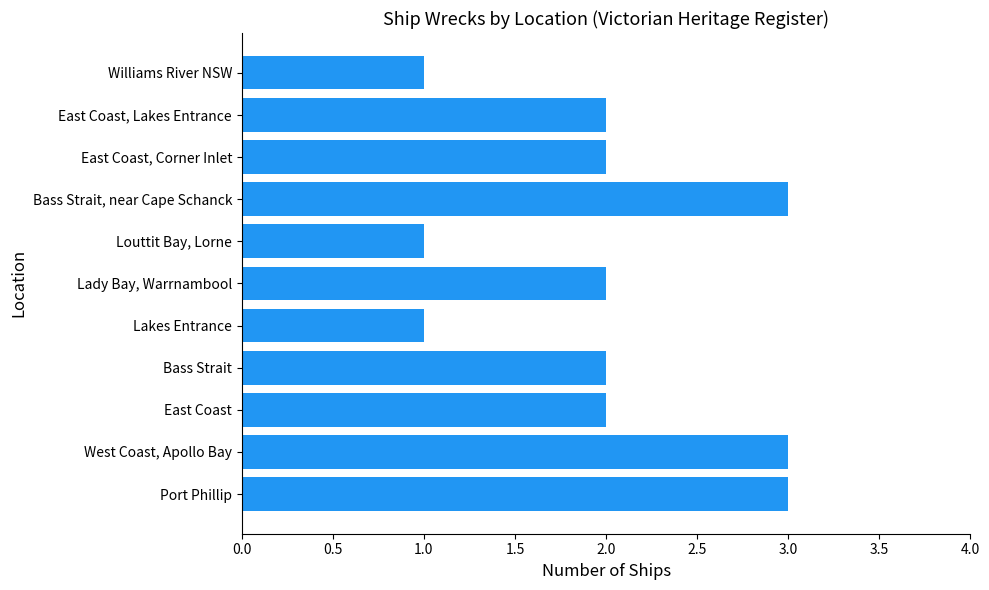

The chart shows a value of 5 at Port Phillip. True or false?

False